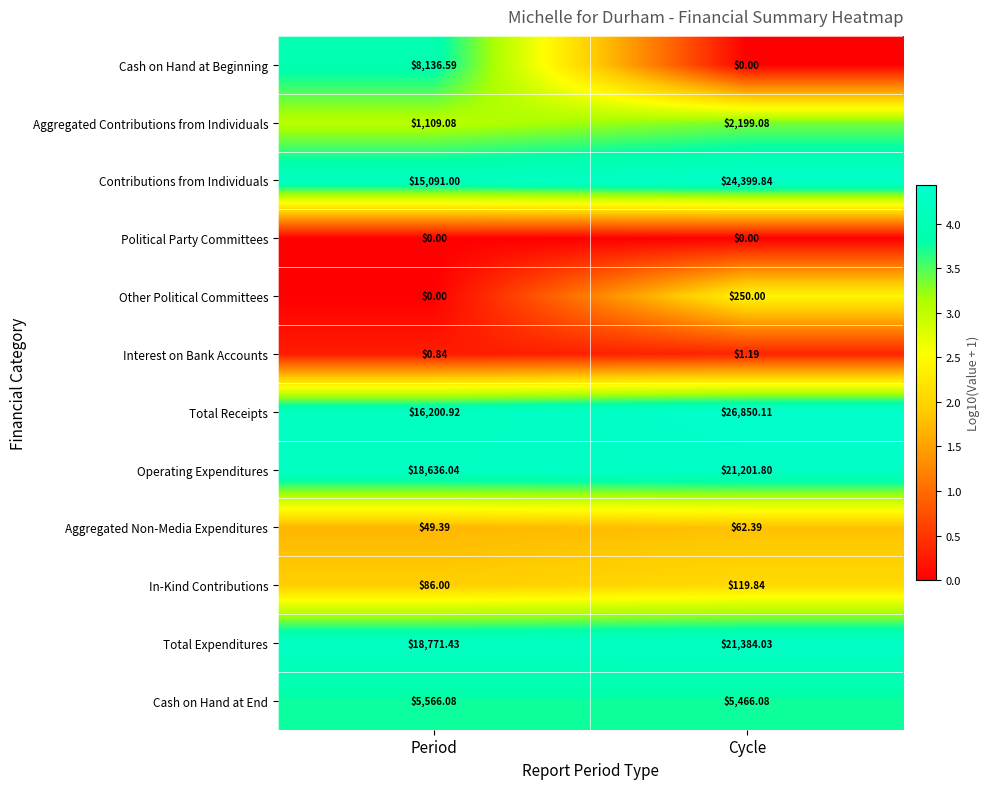

Rank the series by their maximum value, from highest to lowest.

Total Receipts, Contributions from Individuals, Total Expenditures, Operating Expenditures, Cash on Hand at Beginning, Cash on Hand at End, Aggregated Contributions from Individuals, Other Political Committees, In-Kind Contributions, Aggregated Non-Media Expenditures, Interest on Bank Accounts, Political Party Committees